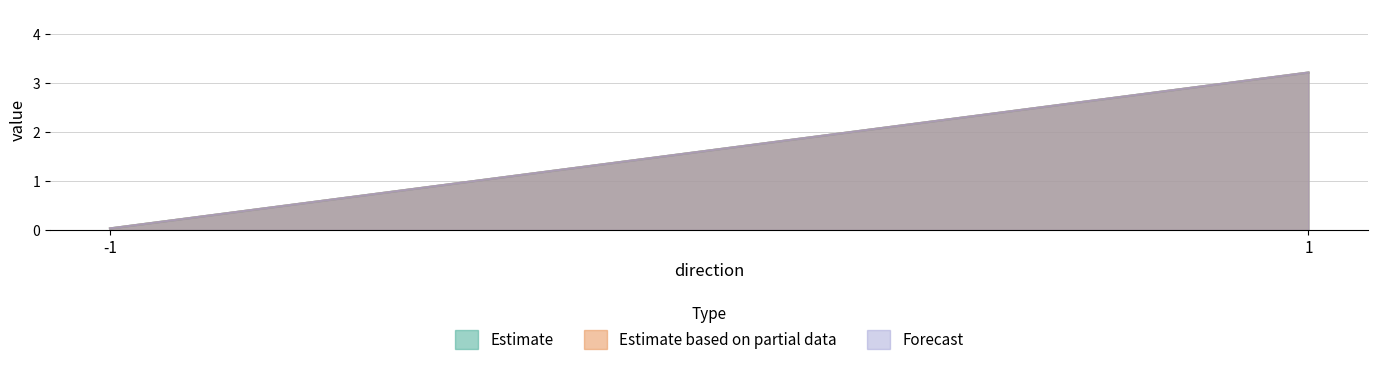

What is the total value across all series at -1?

0.1